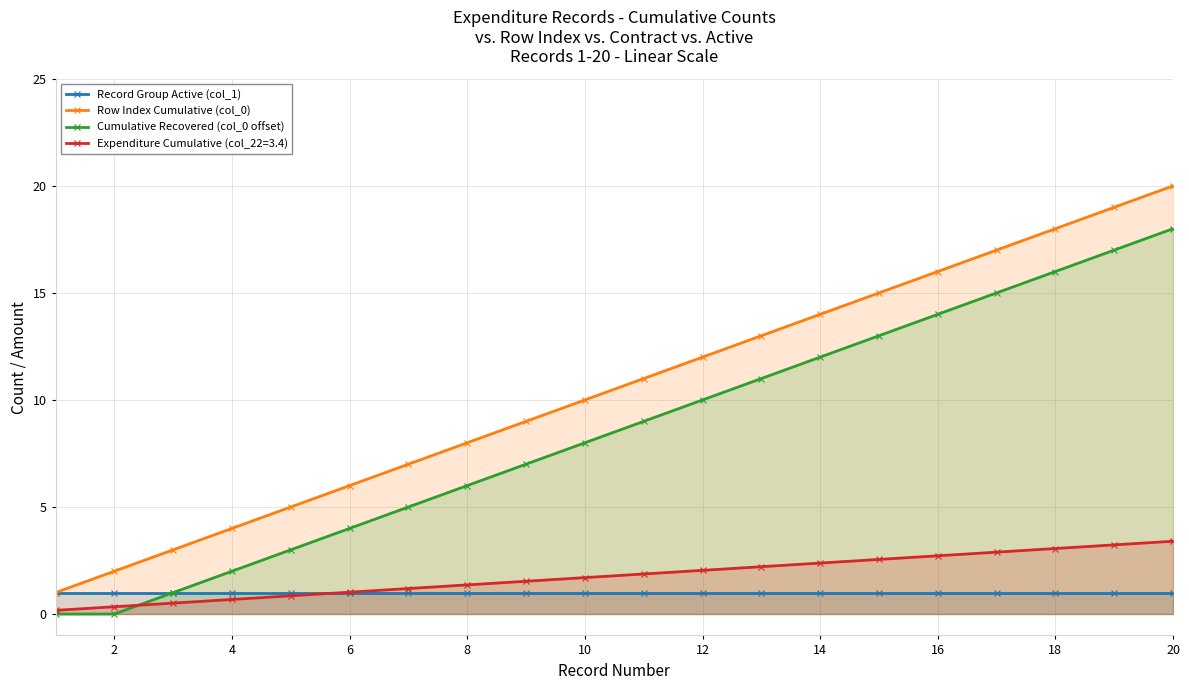

Count the number of data series in this chart.

4